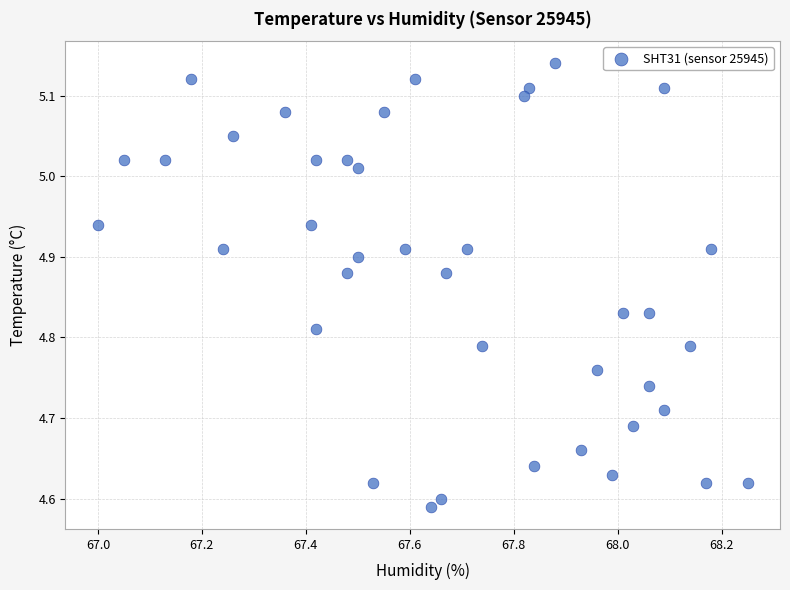

What is the range of X values (max minus min)?

1.2